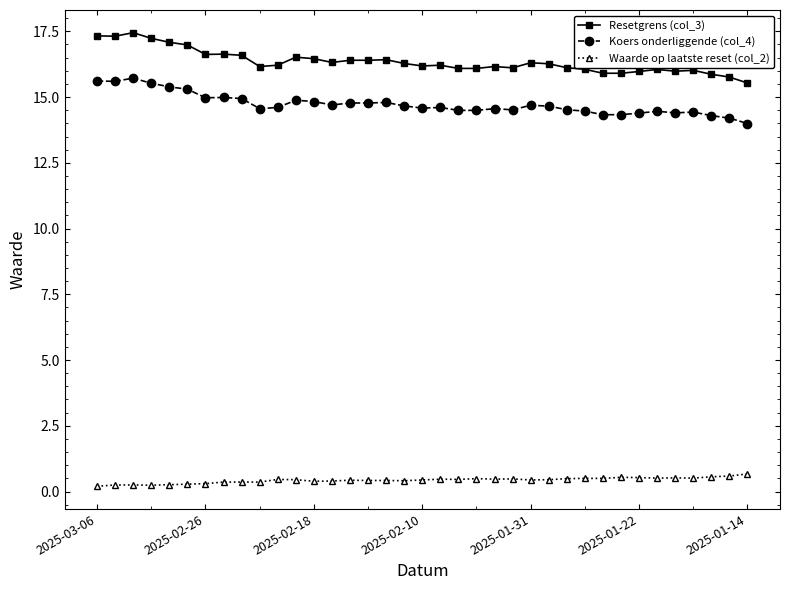

What are all the series names shown in the legend?

Resetgrens (col_3), Koers onderliggende (col_4), Waarde op laatste reset (col_2)